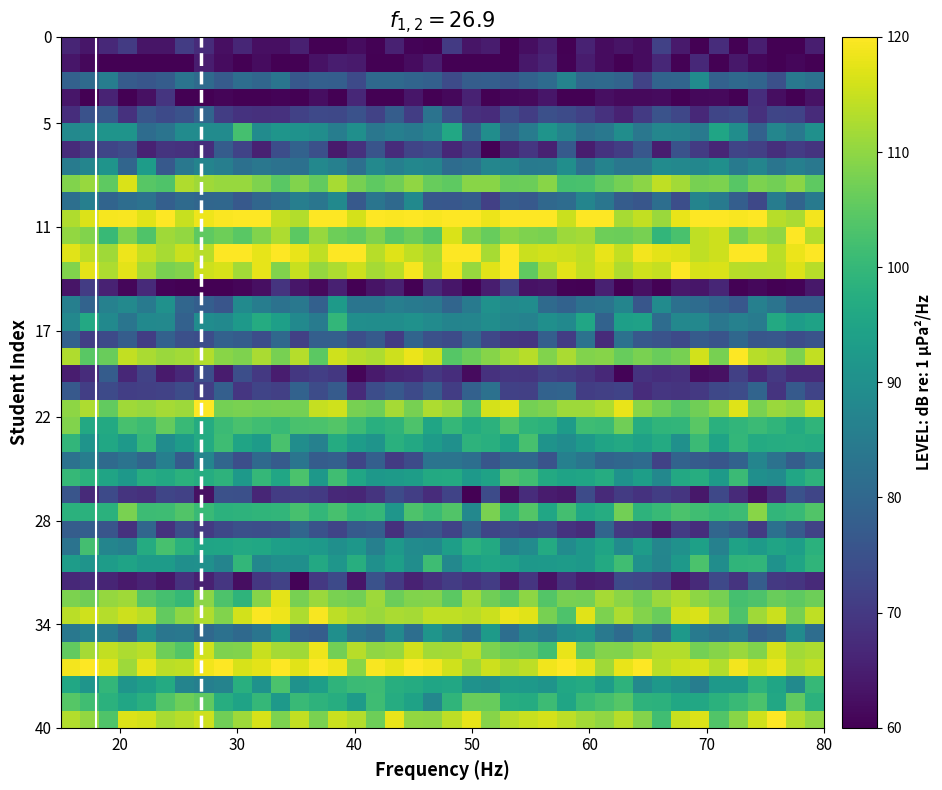

How many series are shown in this chart?

40